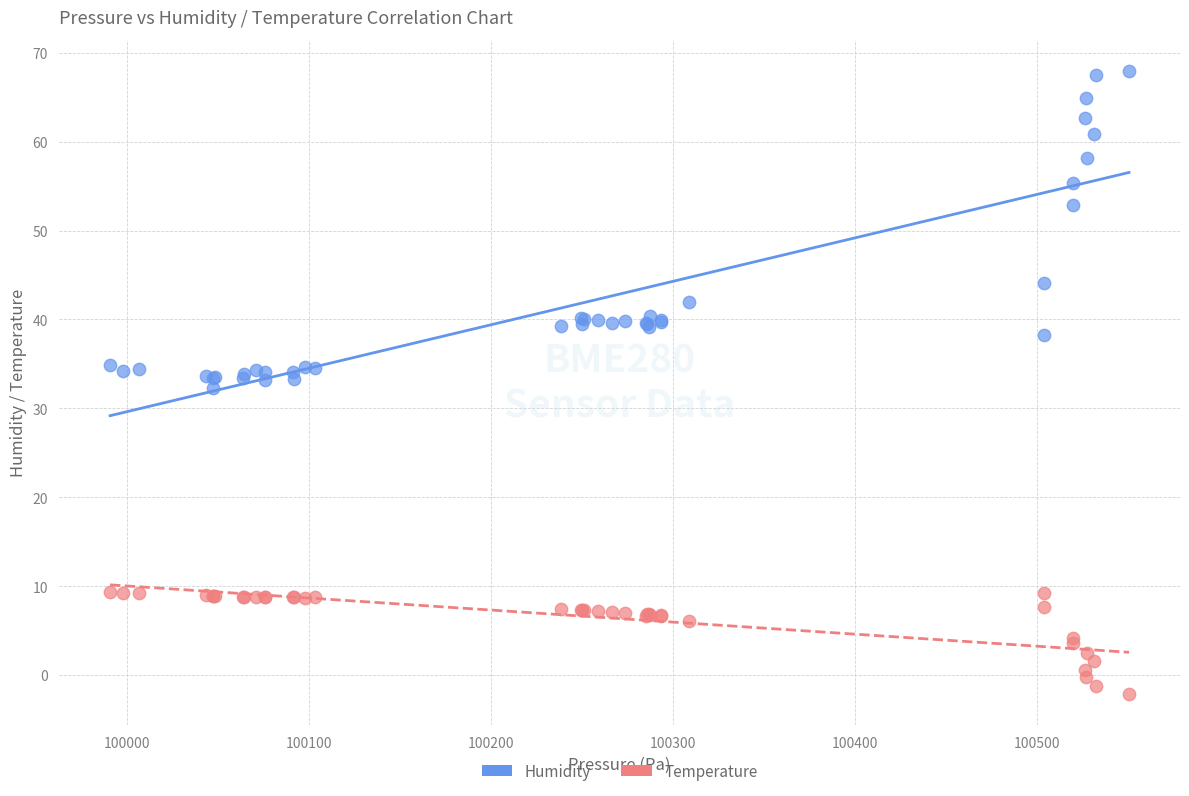

In the Humidity series, what Y value is closest to 50?

52.9